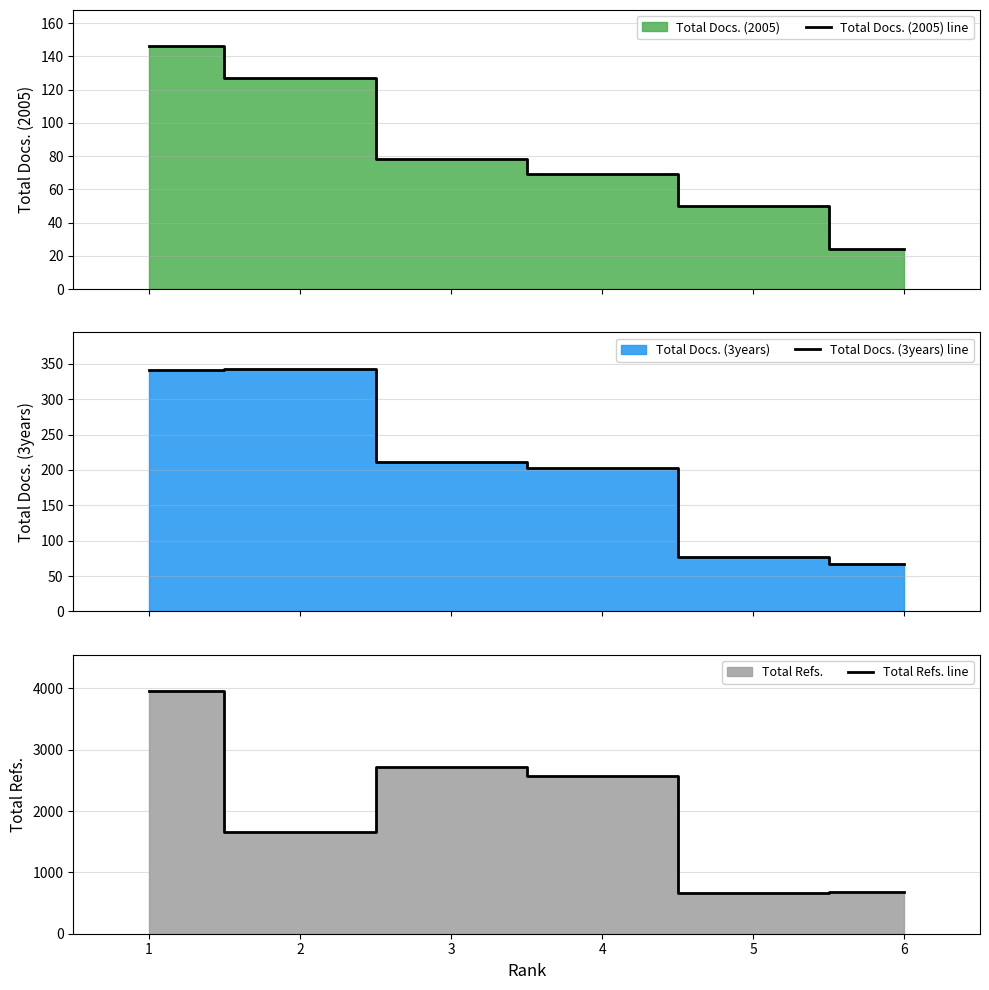

List the labels in order of Total Refs. line value, largest first.

1, 3, 4, 2, 6, 5